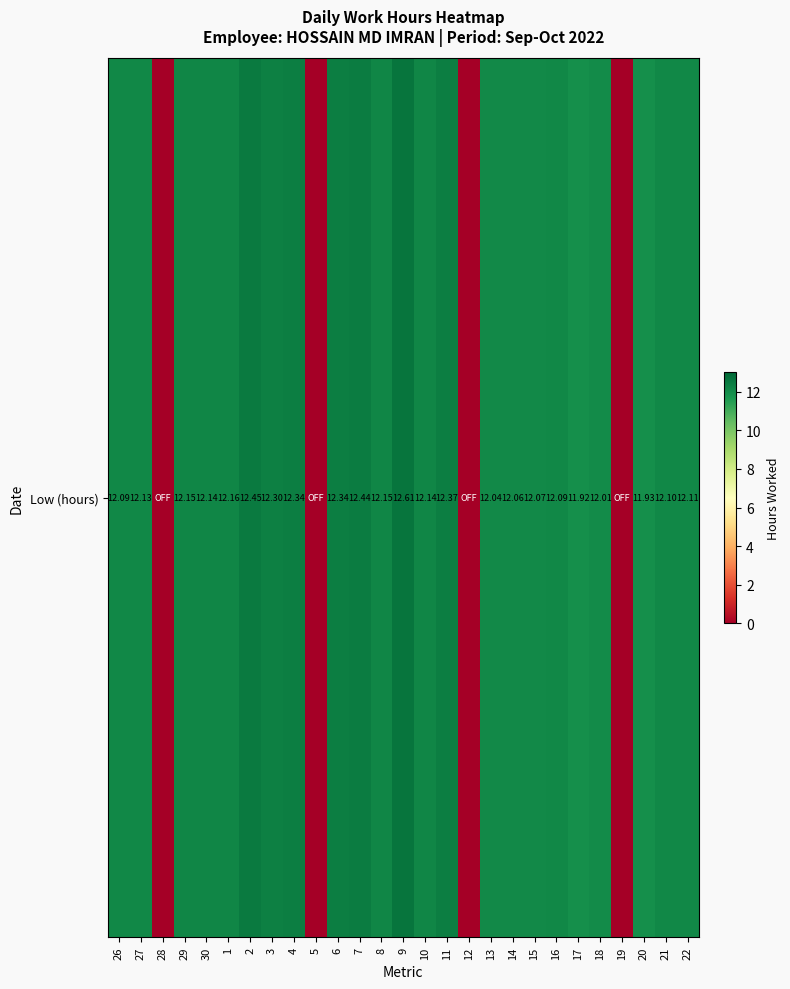

What is the difference between the second highest and second lowest values?

12.4